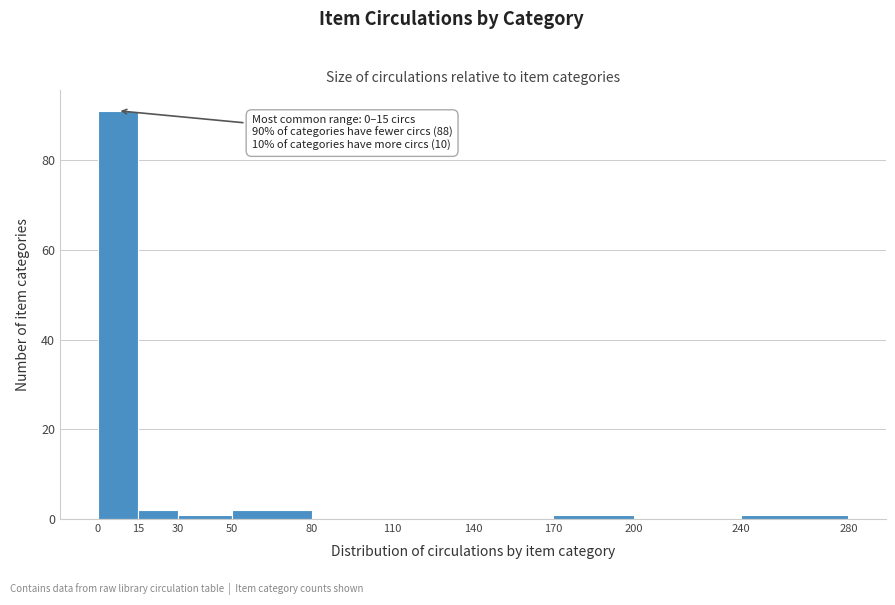

Over which range of the x-axis is the bar tallest?

0 to 15